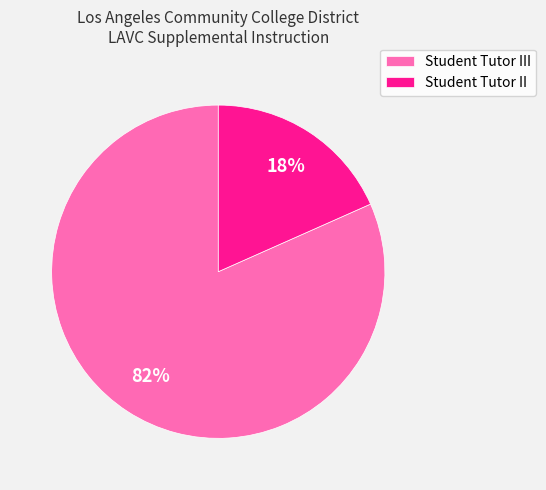

Is the sum of Student Tutor II and Student Tutor III greater than half?

Yes